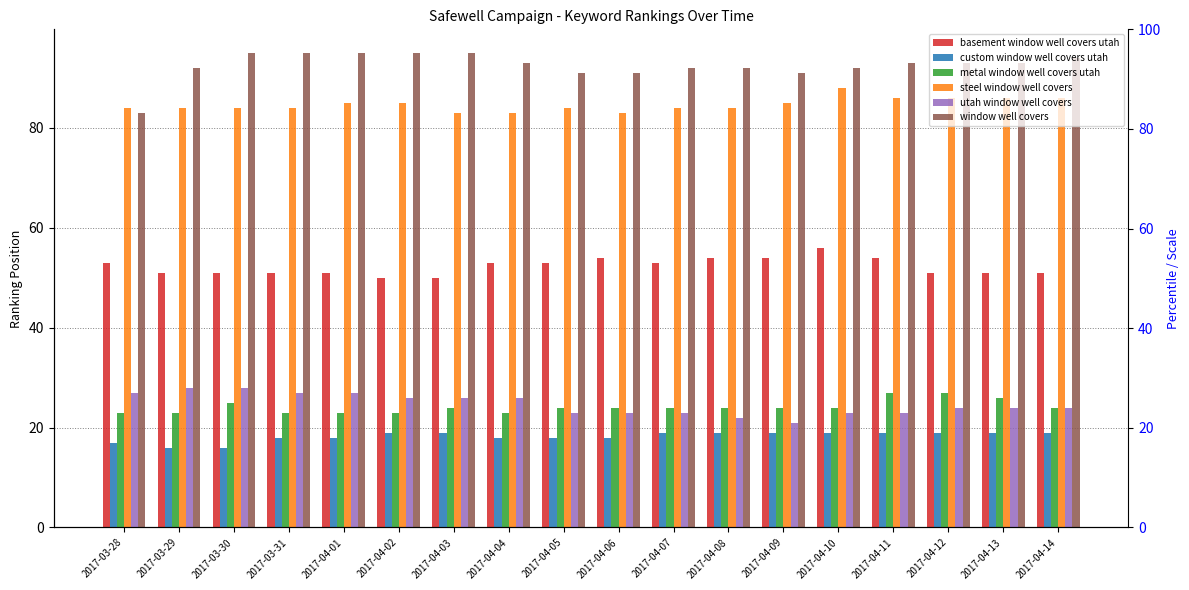

The utah window well covers series shows 34 at 2017-04-13. True or false?

False